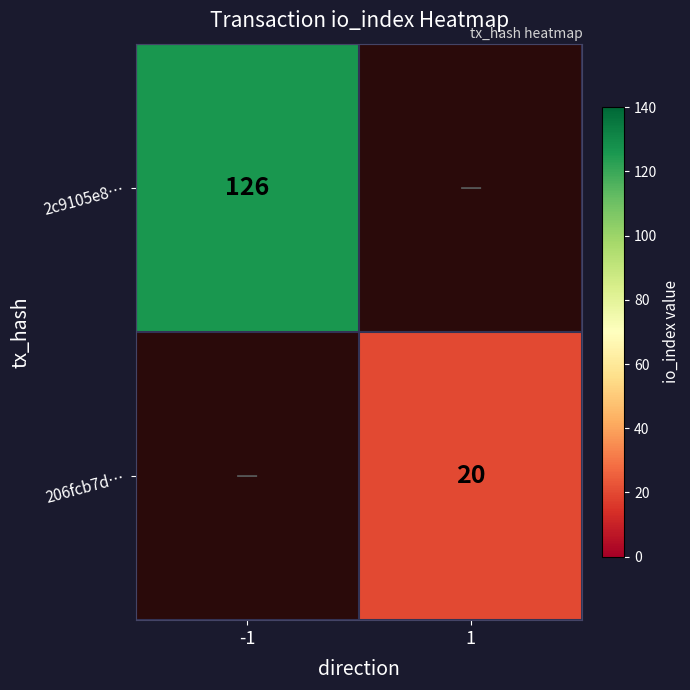

The 206fcb7d… series shows 29.1 at 1. True or false?

False